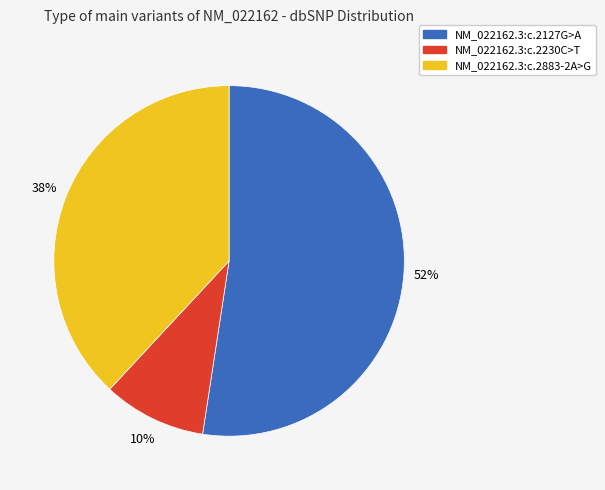

Which slice represents more than half of the pie?

NM_022162.3:c.2127G>A